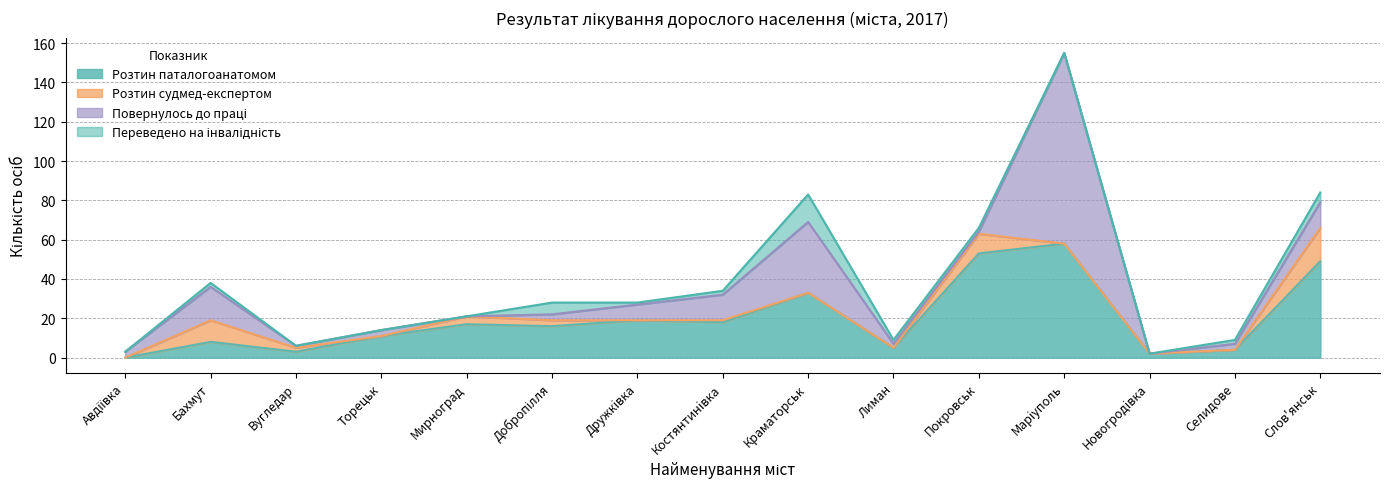

Is the value of Розтин паталогоанатомом at Покровськ greater than the value of Переведено на інвалідність at Мирноград?

Yes